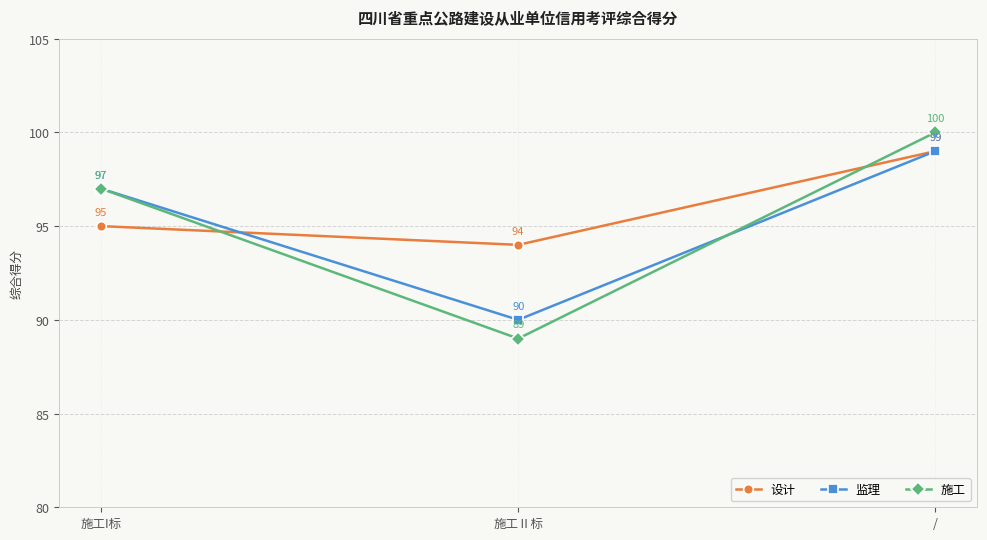

Rank the categories by 监理 value from lowest to highest.

施工Ⅱ标, 施工I标, /